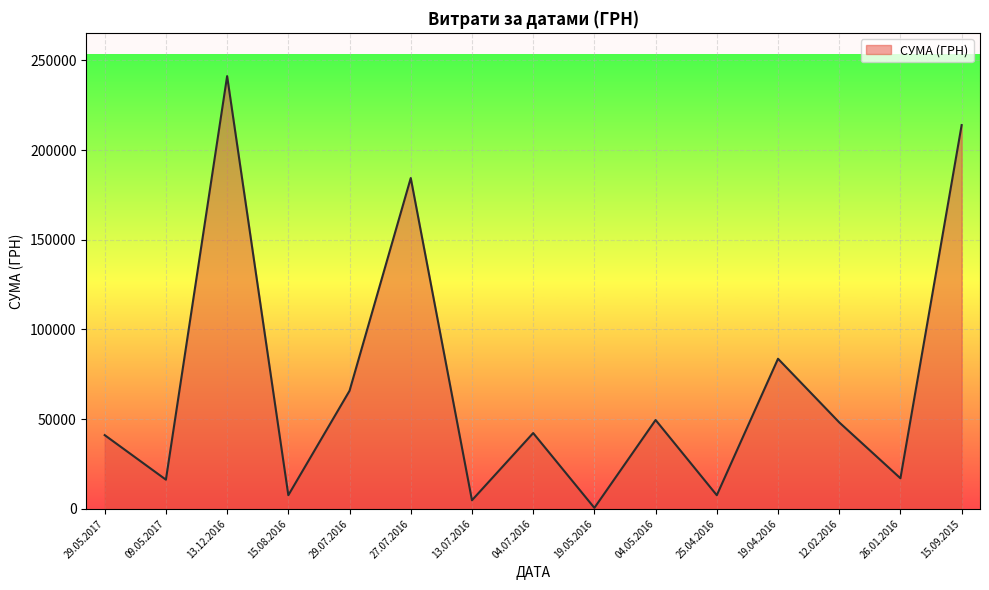

The value at 29.07.2016 is 65833.3. True or false?

True